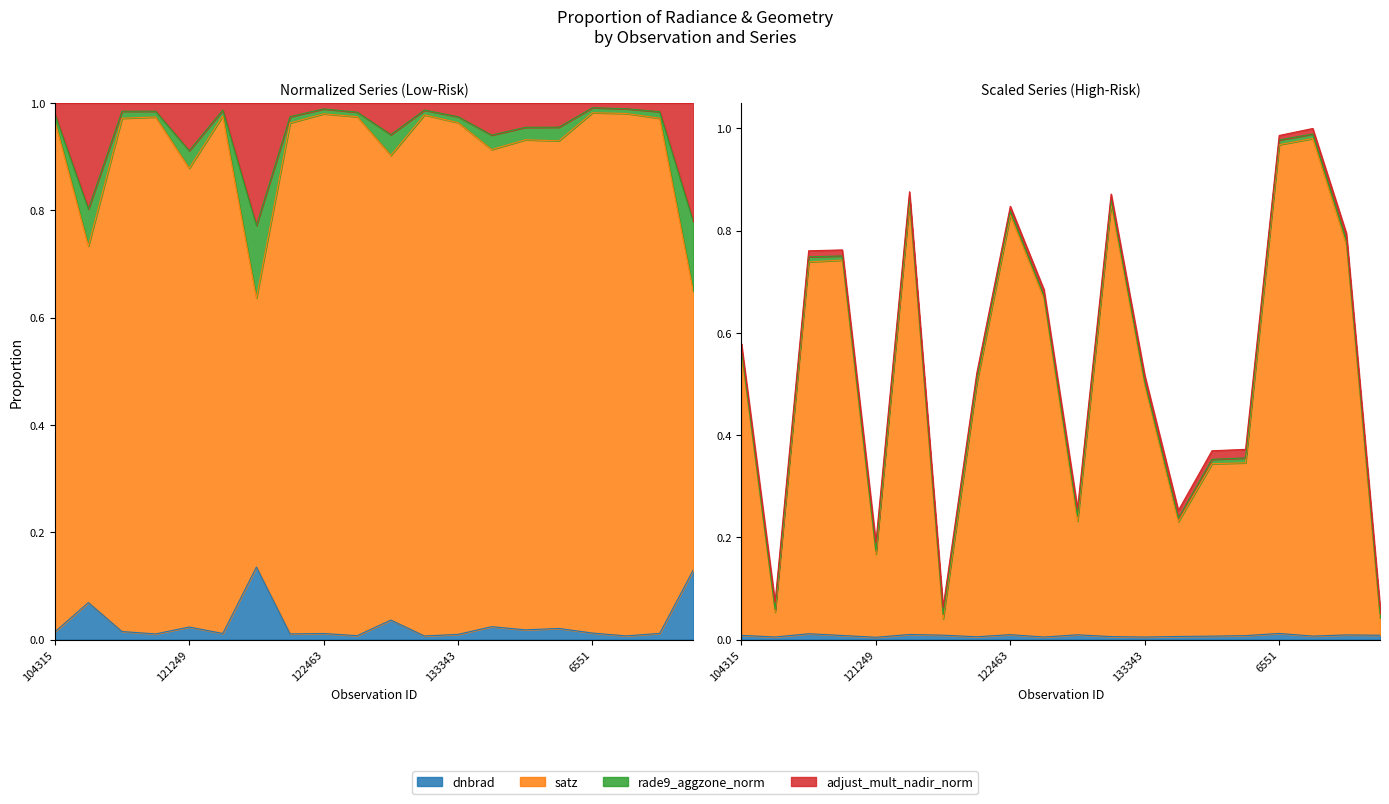

At how many categories does at least one series exceed 0?

20